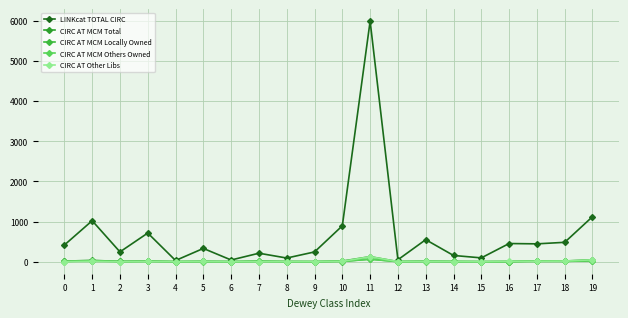

Is this an area chart (filled region under the line)?

No